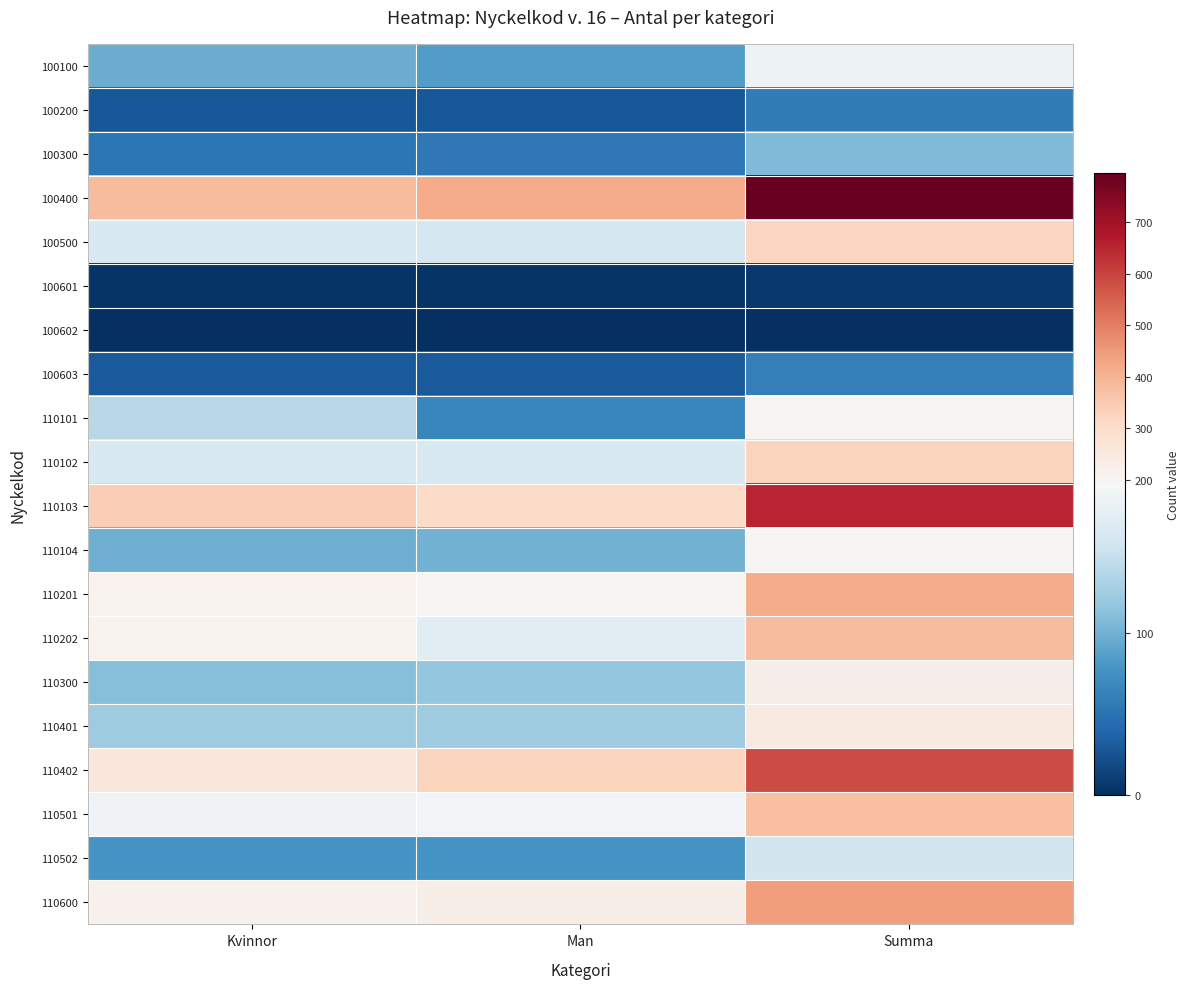

What is the maximum value shown in the chart?

796